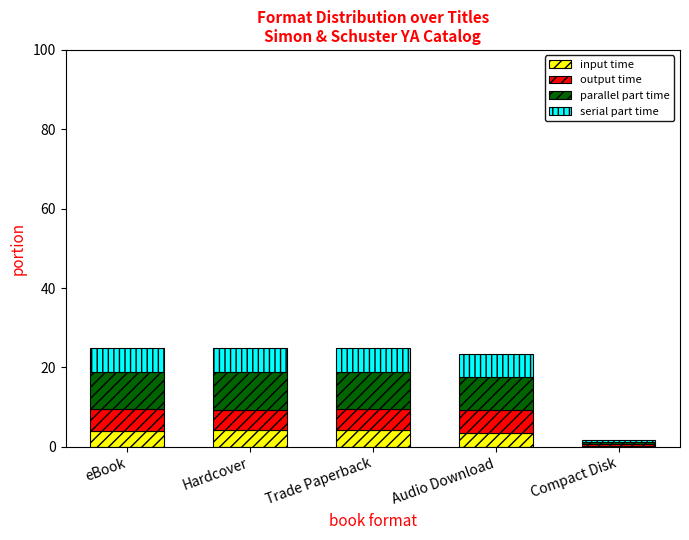

What is the total value across all series at Hardcover?

25.0